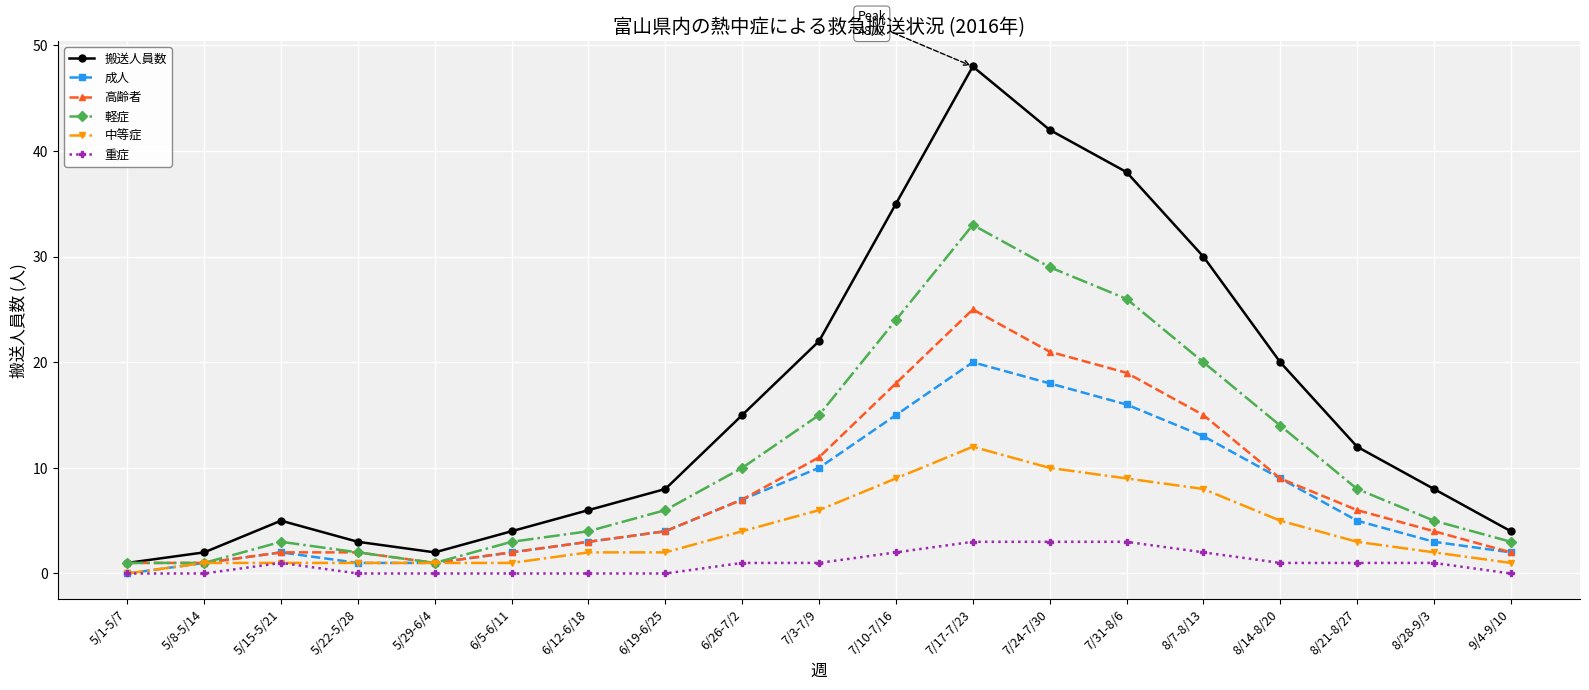

True or false: 中等症 has a value of 1 at 5/22-5/28.

True